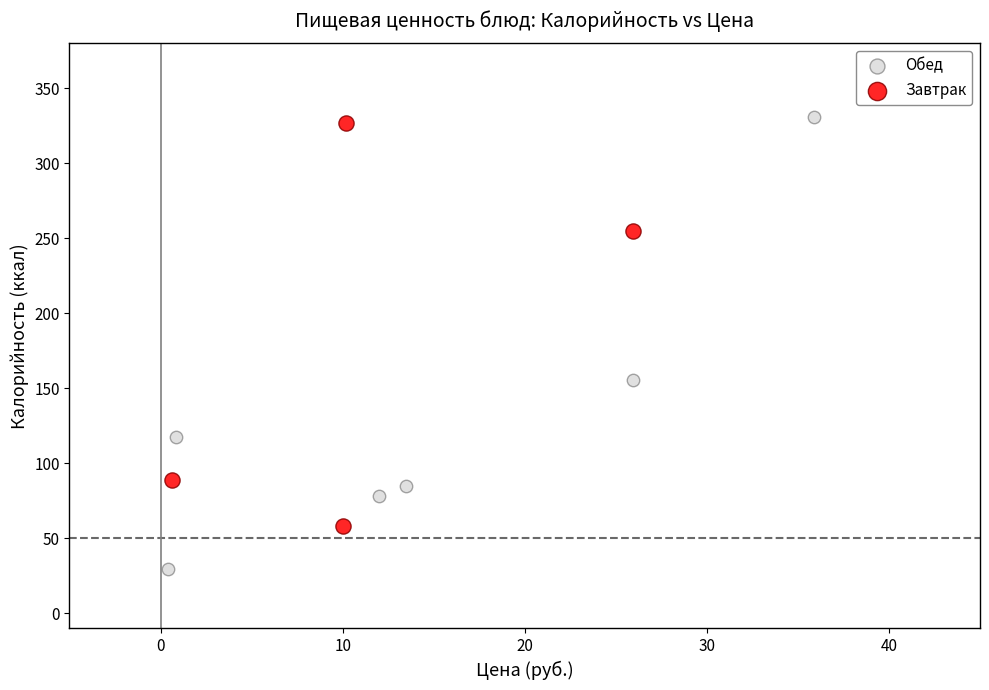

Which series reaches the minimum Y coordinate?

Обед